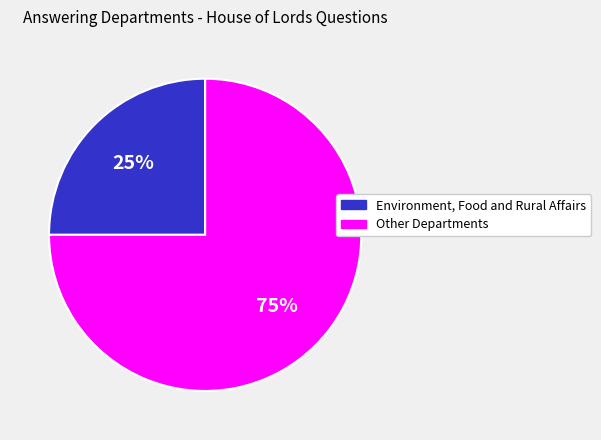

To the nearest percent, what percentage of the pie is Other Departments?

75%